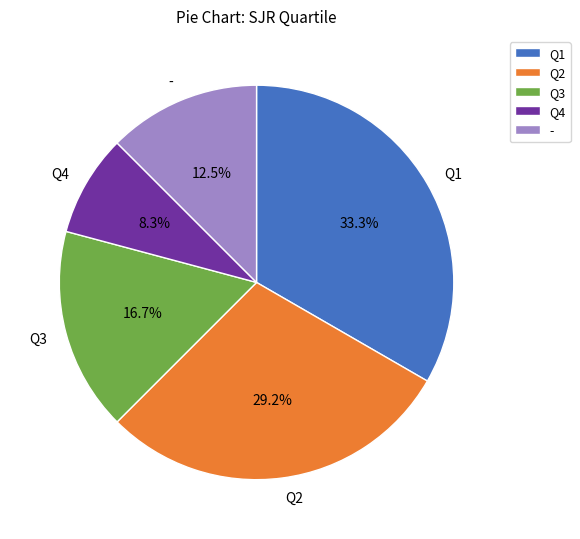

True or false: Q1 accounts for 33% of the total.

True